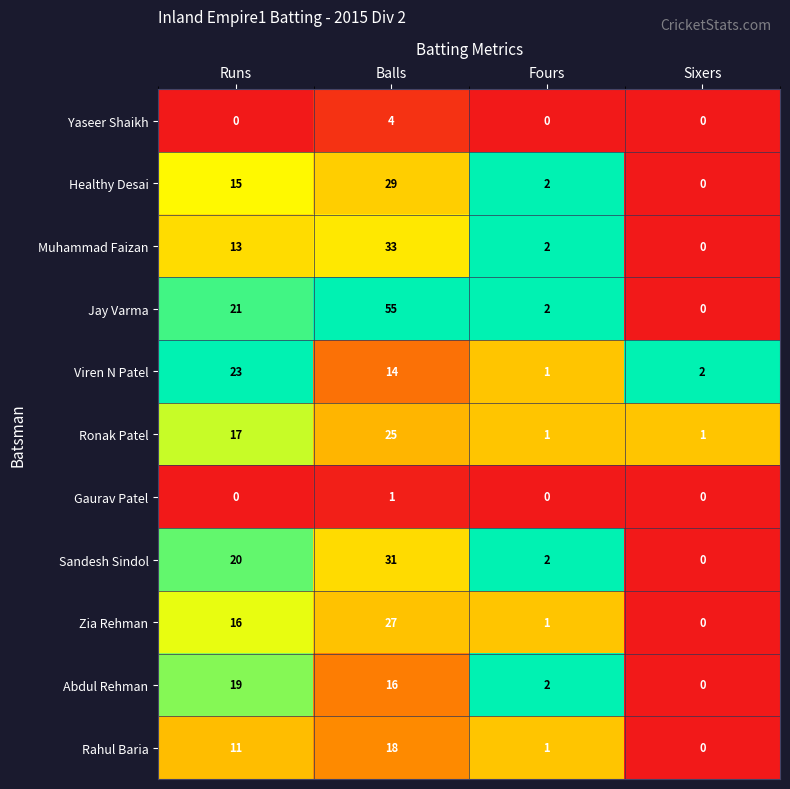

What is the difference between the Muhammad Faizan values at Balls and Runs?

20